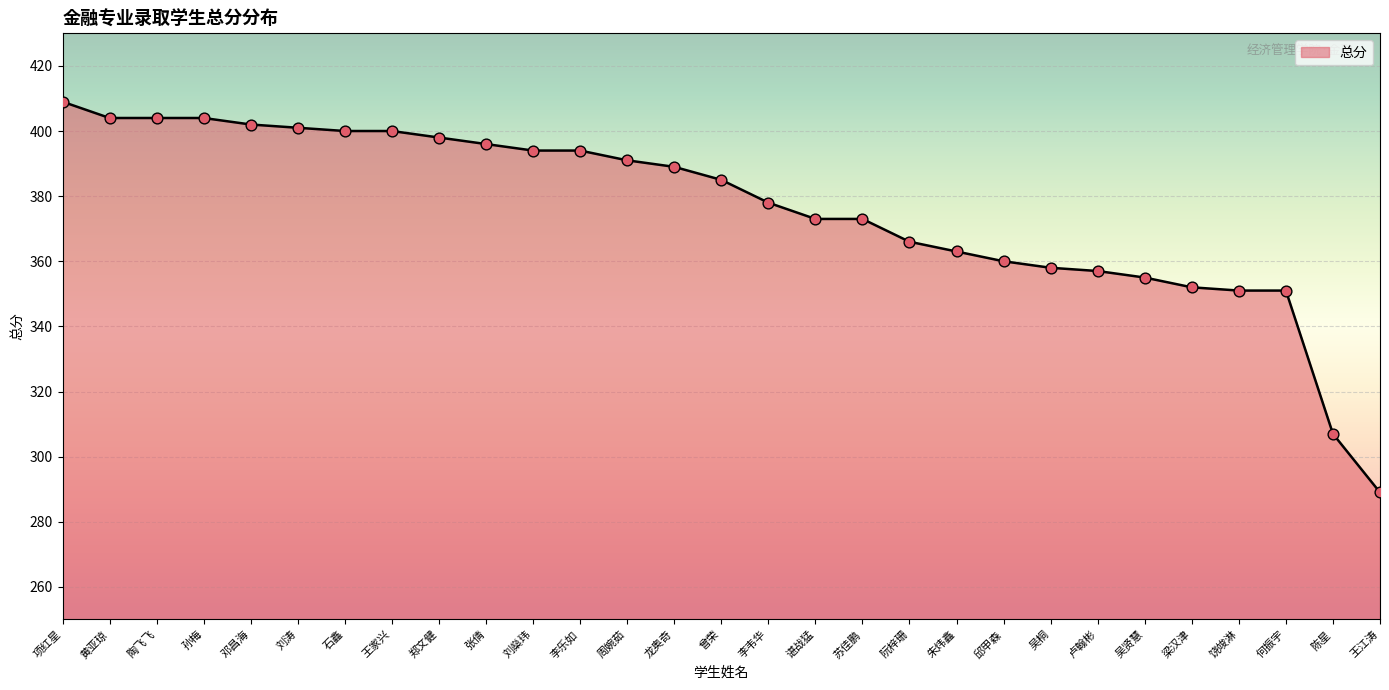

What is the ratio of the value at 龙奥奇 to the value at 卢翰彬?

1.1